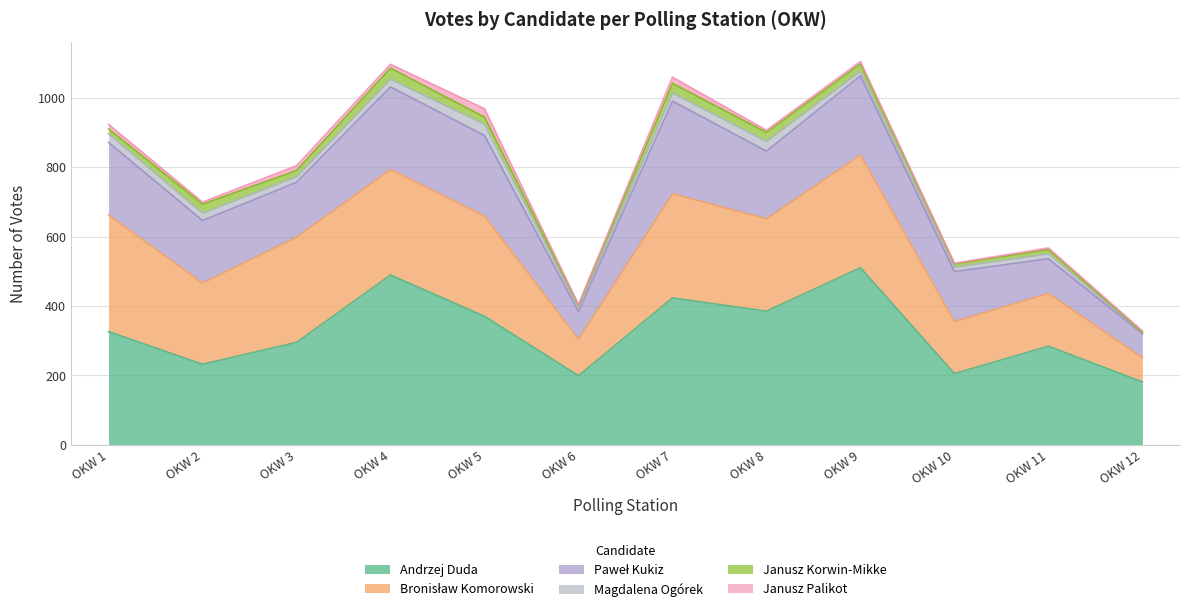

What value does the Andrzej Duda series have at OKW 7?

423